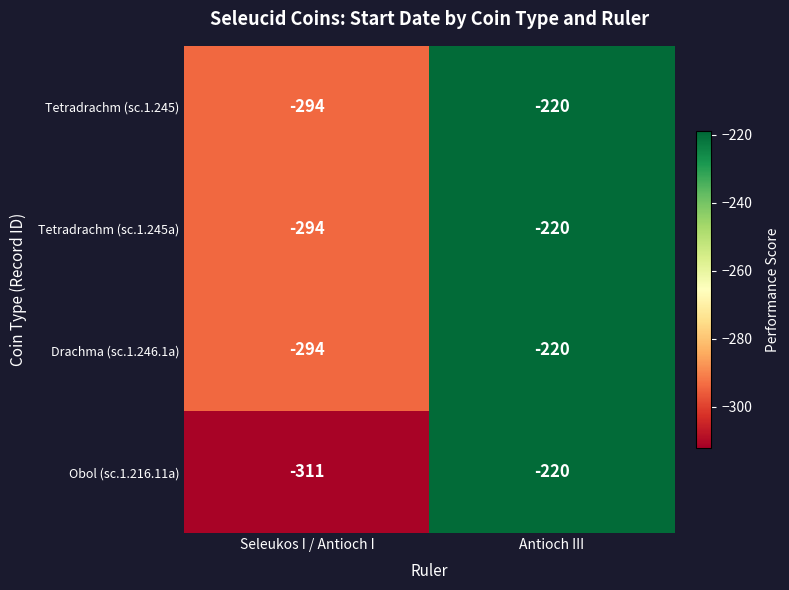

Rank the categories by Tetradrachm (sc.1.245) value from highest to lowest.

Antioch III, Seleukos I / Antioch I